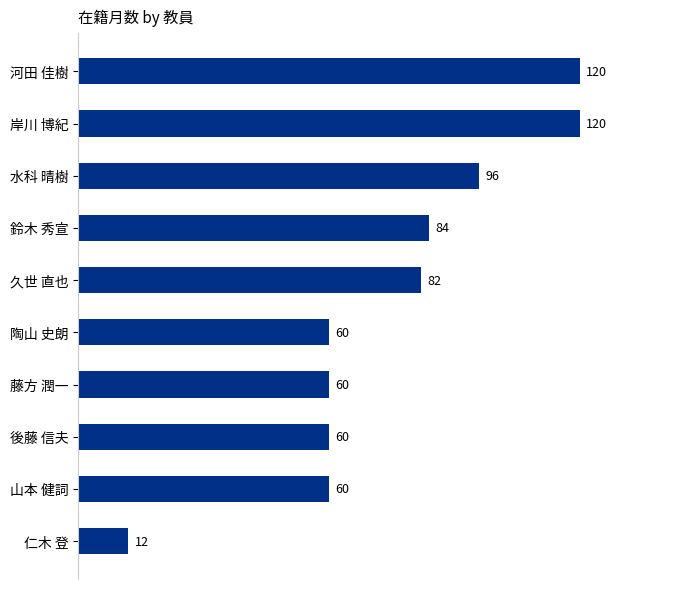

Is it true that the value at 後藤 信夫 is 92?

False